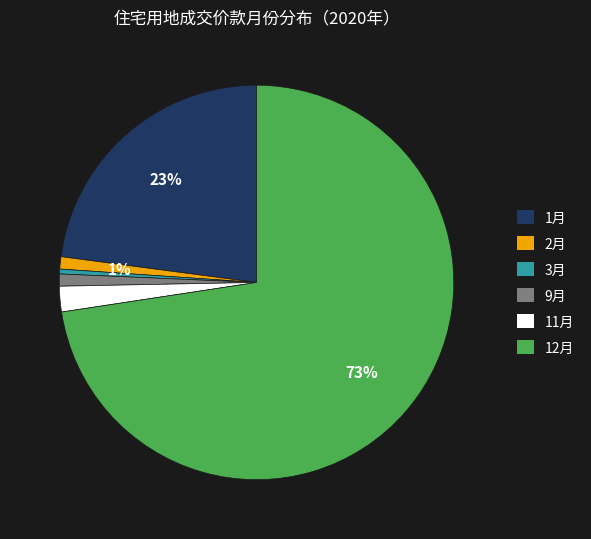

What is the largest slice in the pie chart?

12月